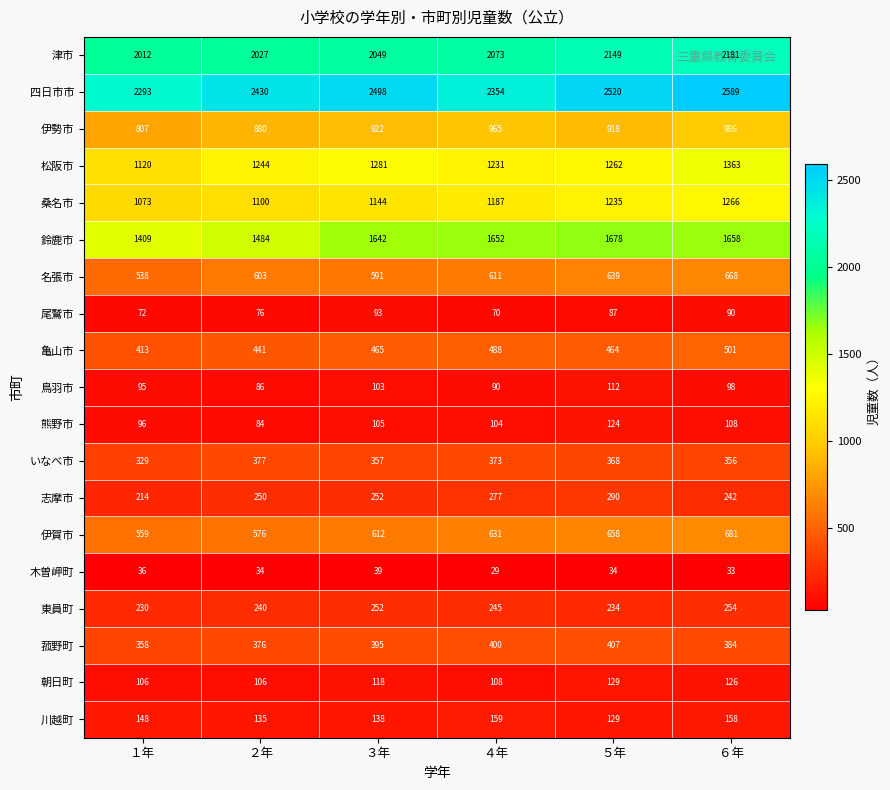

At which label is 伊賀市 closest to 620?

３年